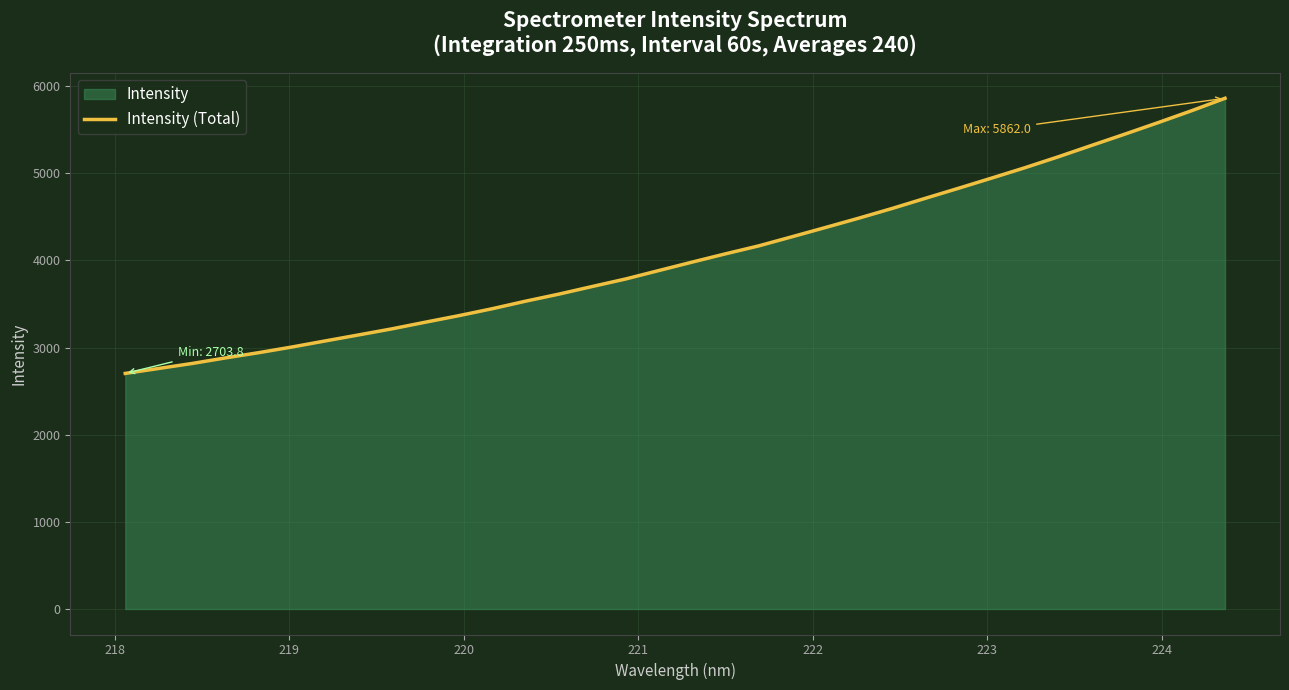

How many categories are shown in the chart?

34